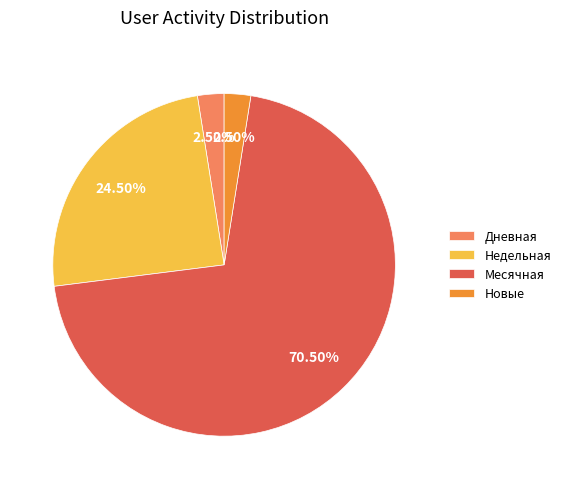

What is the largest slice in the pie chart?

Месячная